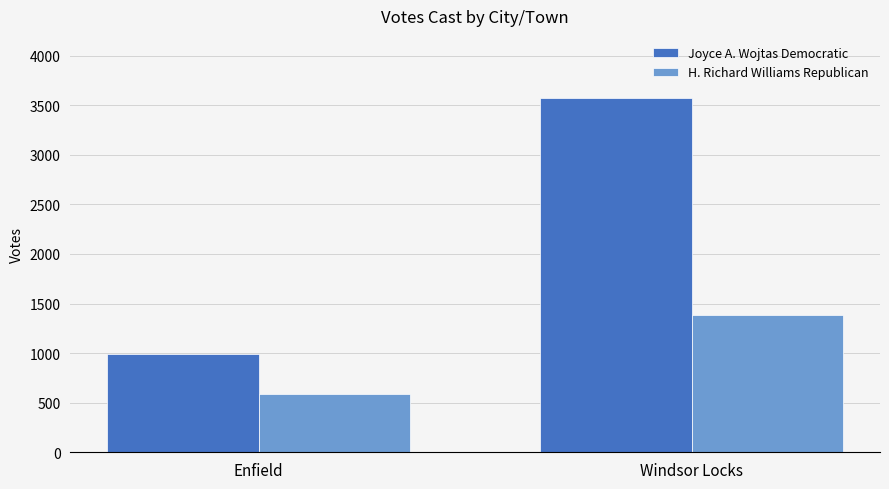

Is the value of Joyce A. Wojtas Democratic at Enfield greater than the value of H. Richard Williams Republican at Enfield?

Yes